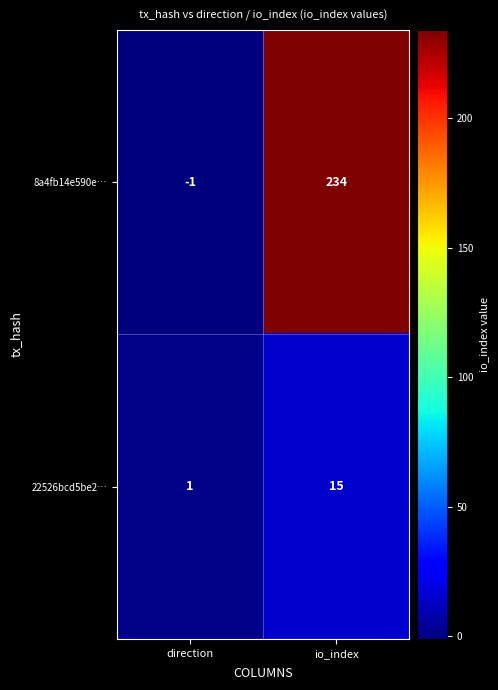

True or false: 22526bcd5be2… has a value of 2 at direction.

False